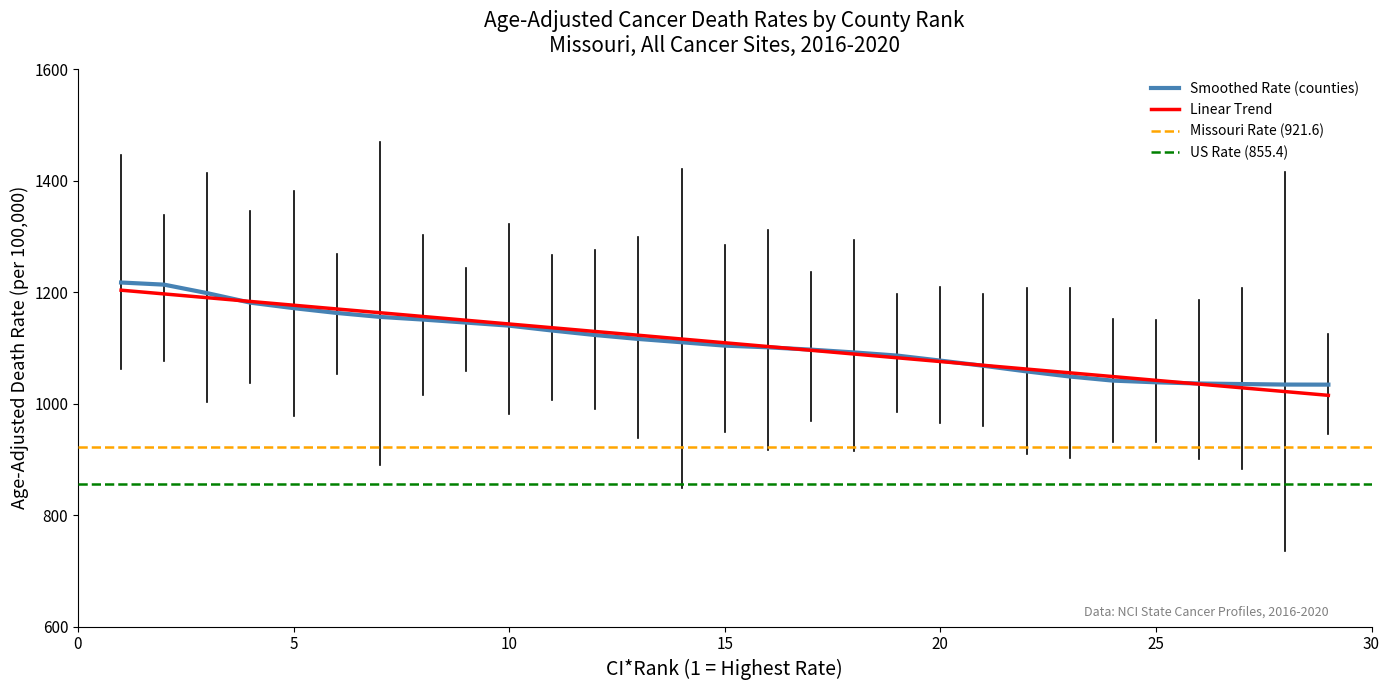

True or false: upper_ci and lower_ci cross at least once.

False